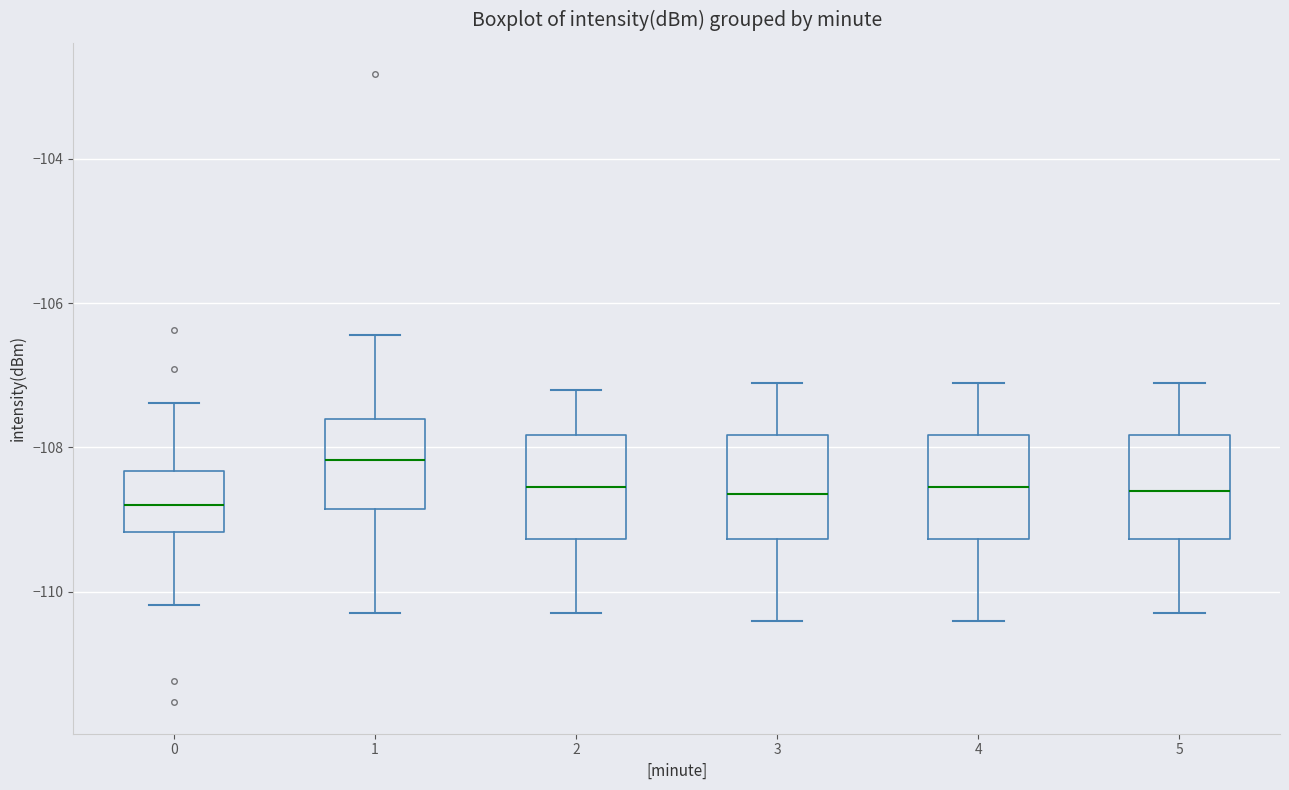

Where does the upper whisker of the box at x = 3 end on the y-axis? The values are not printed on the chart, so give them approximately, as read against the axis.

-107.0